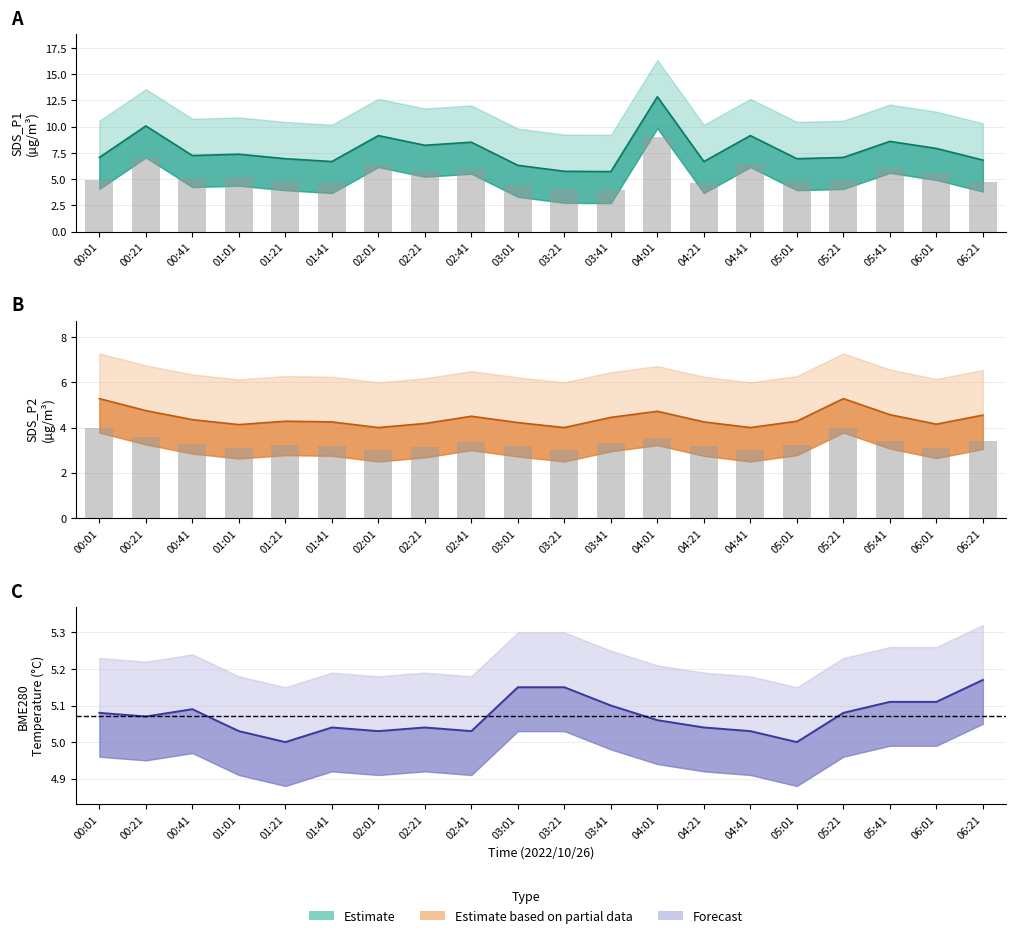

Where is BME280_temperature nearest to the value 5?

01:21